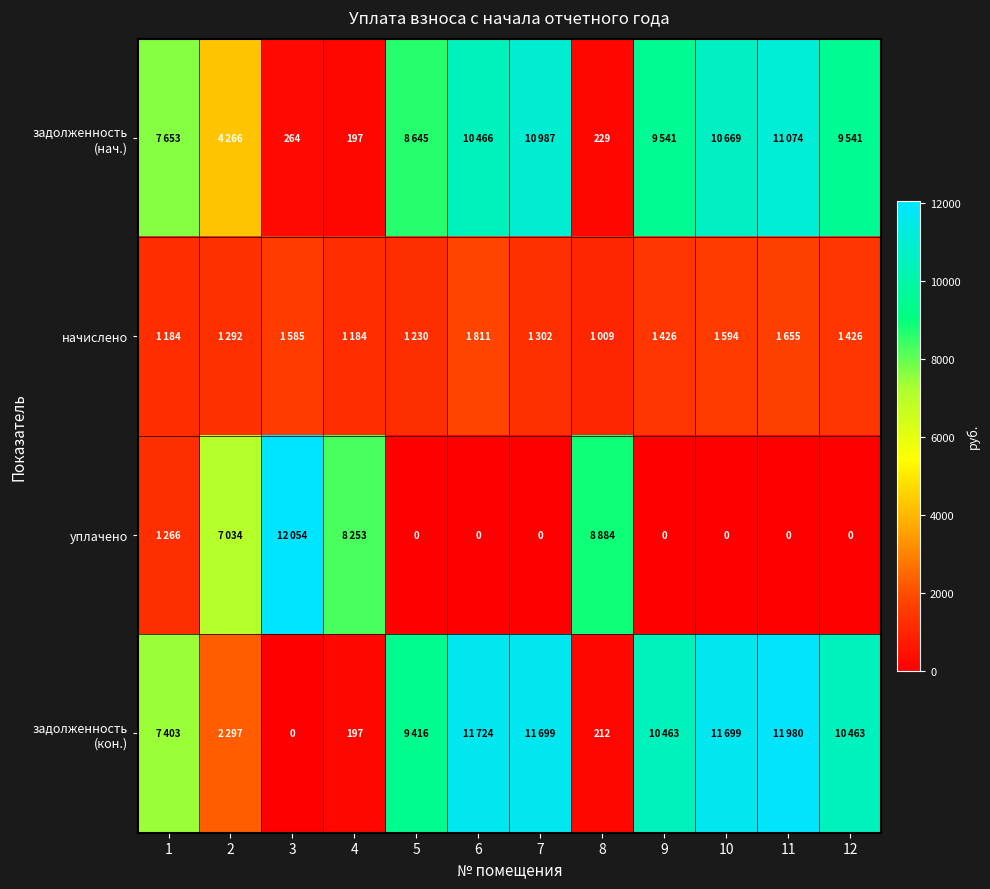

At 1, list the series in order from smallest to largest.

начислено, уплачено, задолженность (кон.), задолженность (нач.)